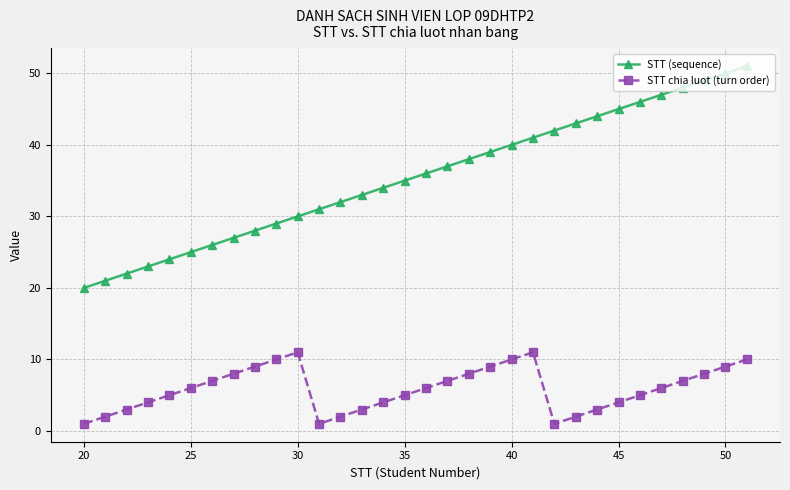

Reading right to left, list all the values displayed in this chart.

STT (sequence): 51	50	49	48	47	46	45	44	43	42	41	40	39	38	37	36	35	34	33	32	31	30	29	28	27	26	25	24	23	22	21	20
STT chia luot (turn order): 10	9	8	7	6	5	4	3	2	1	11	10	9	8	7	6	5	4	3	2	1	11	10	9	8	7	6	5	4	3	2	1